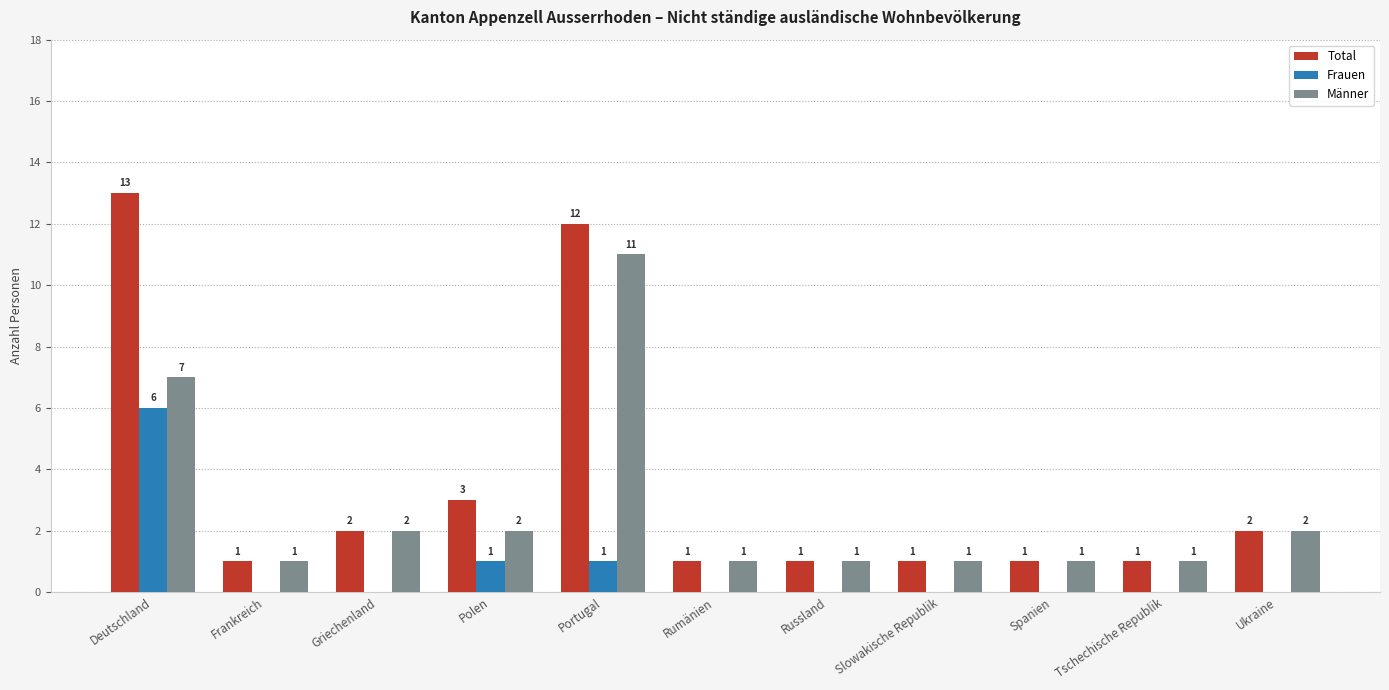

How many values in Frauen are above zero?

3